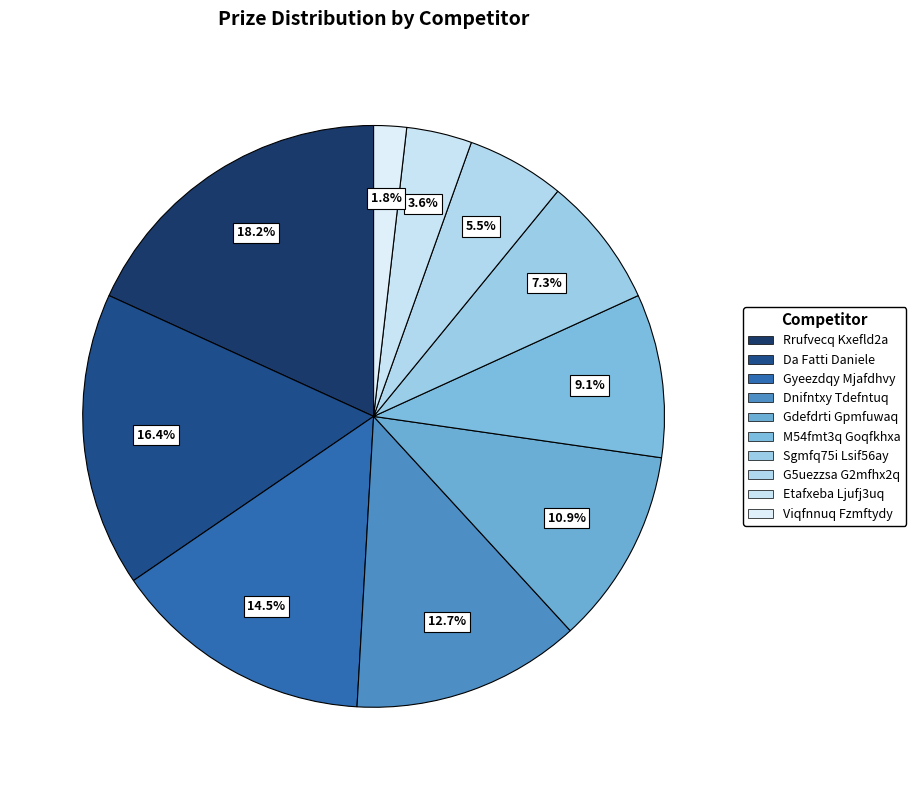

To the nearest percent, what is the combined percentage of Viqfnnuq Fzmftydy and Rrufvecq Kxefld2a?

20%